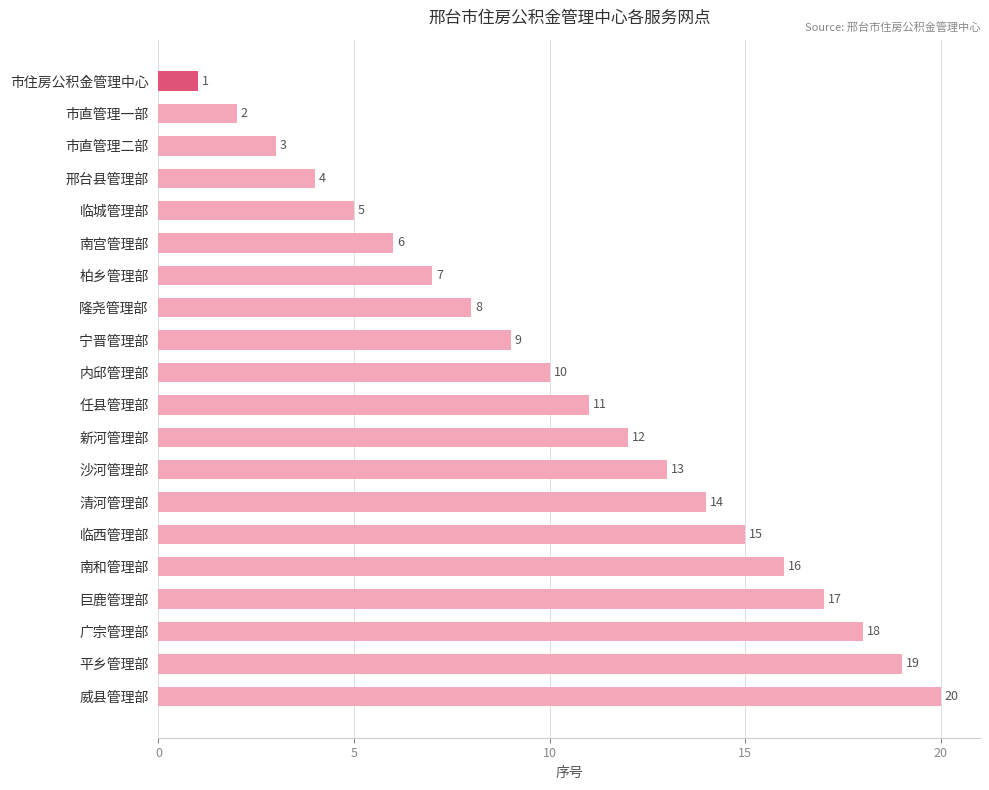

At which label is the value closest to 10?

内邱管理部